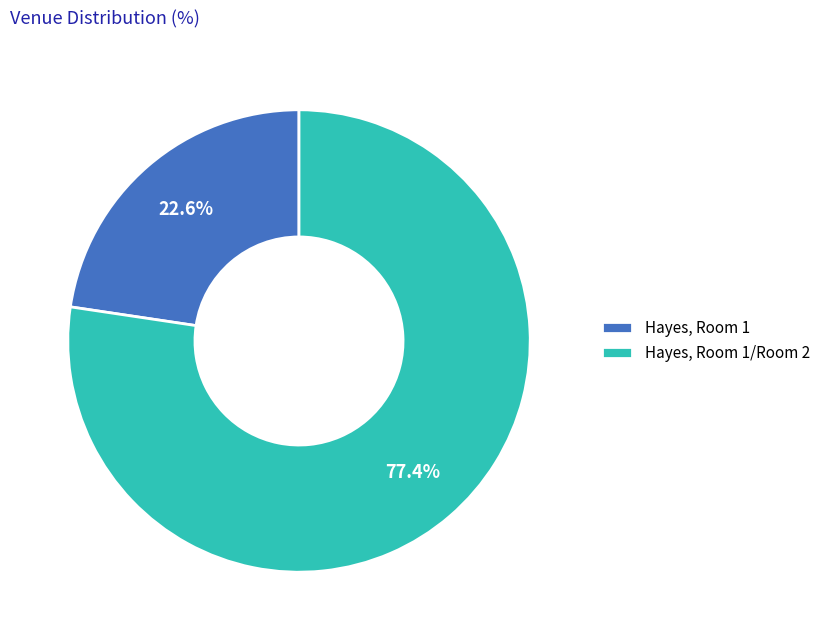

Which slice is the largest?

Hayes, Room 1/Room 2